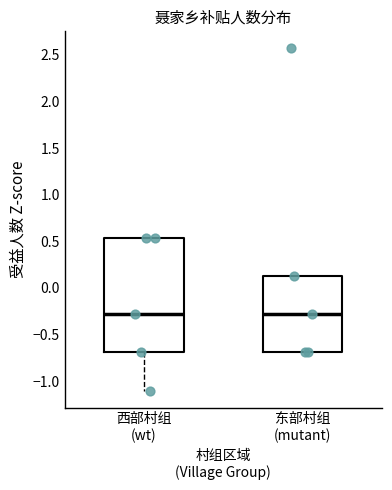

Reading left to right, transcribe this box plot: for each box, give where its median line is, the range the box spans, and where its two whiskers end, as read against the y-axis. The values are not printed on the chart, so give them approximately, as read against the axis.

西部村组 (wt): median -0.30, box -0.70 to 0.55, whiskers -1.10 to 0.55
东部村组 (mutant): median -0.30, box -0.70 to 0.10, whiskers -0.70 to 0.10